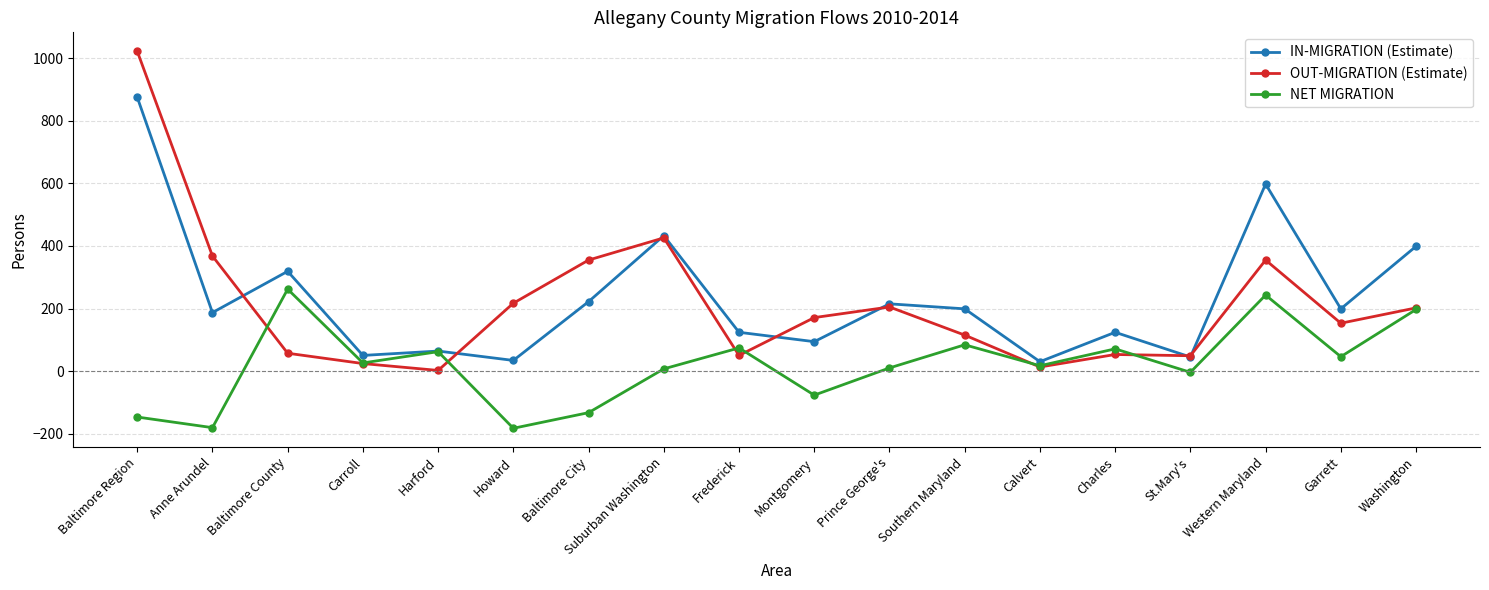

Which series has the largest range (max minus min)?

OUT-MIGRATION (Estimate)